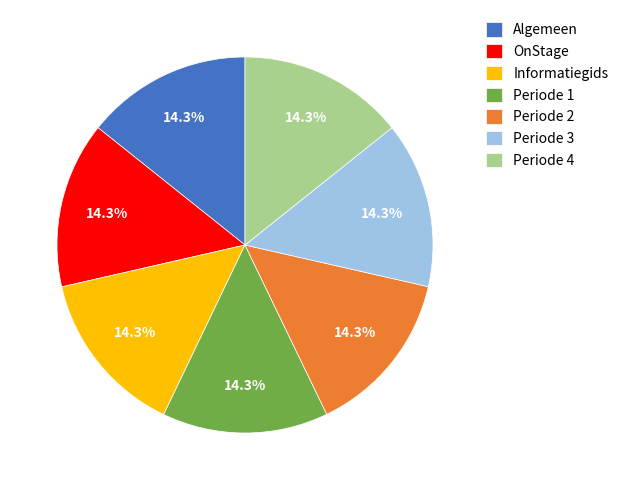

Approximately how many times larger is the value at Informatiegids compared to Periode 4?

1.0